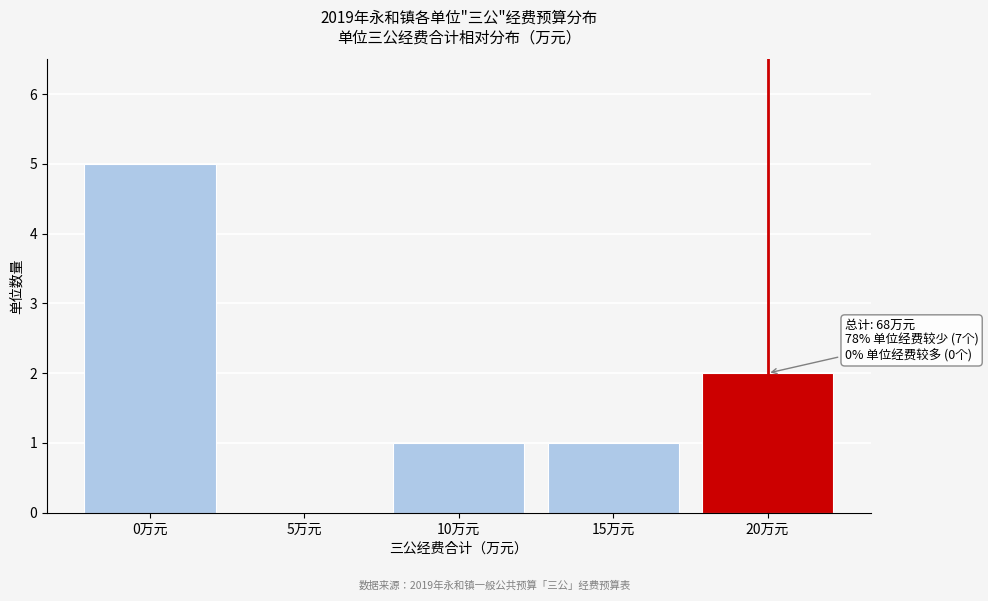

Reading right to left, list all the values displayed in this chart.

20万元=2	15万元=1	10万元=1	5万元=0	0万元=5